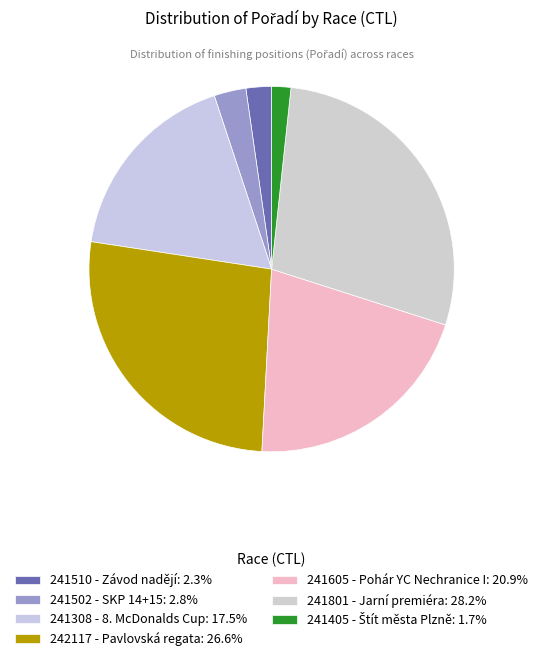

Does 241308 - 8. McDonalds Cup account for over 50% of the chart?

No